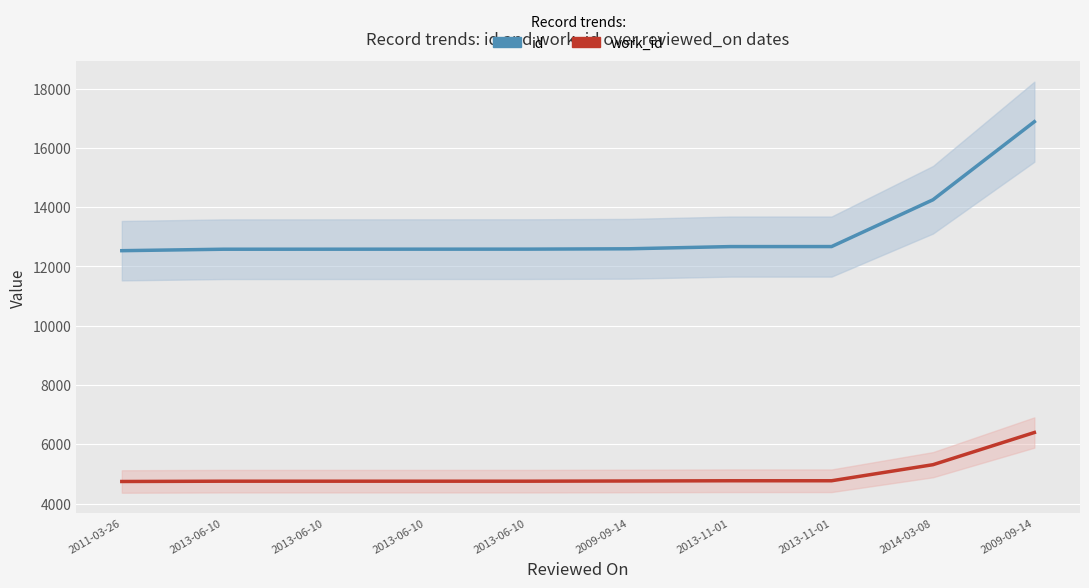

The value of work_id at 2013-06-10 is 3243. True or false?

False